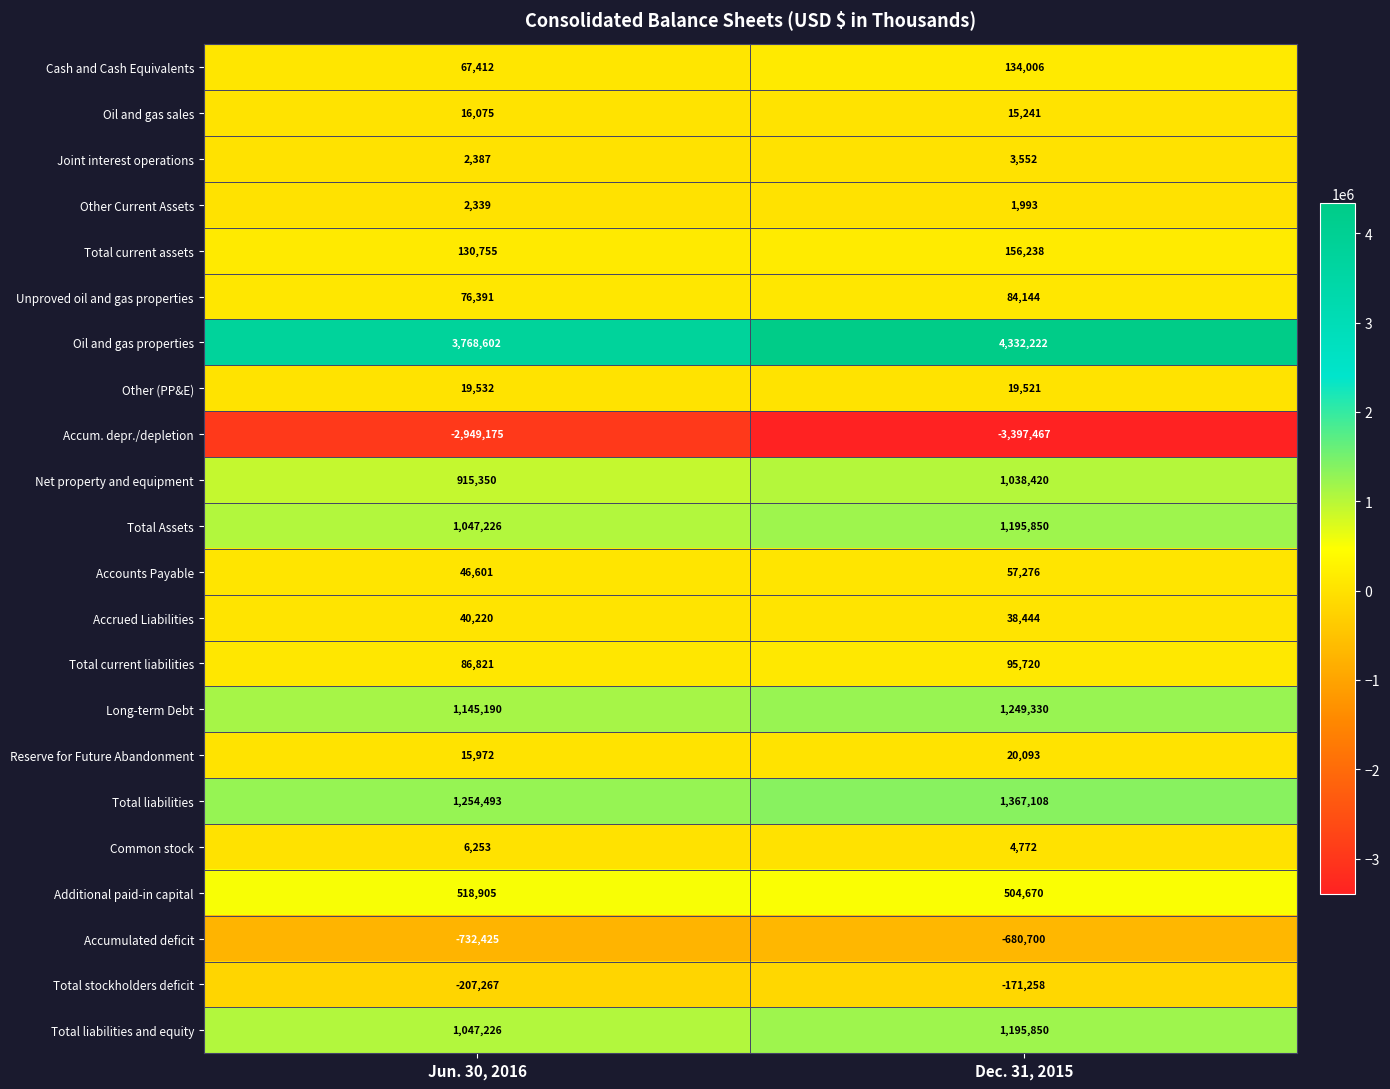

Where is Total Assets nearest to the value 1121538?

Jun. 30, 2016